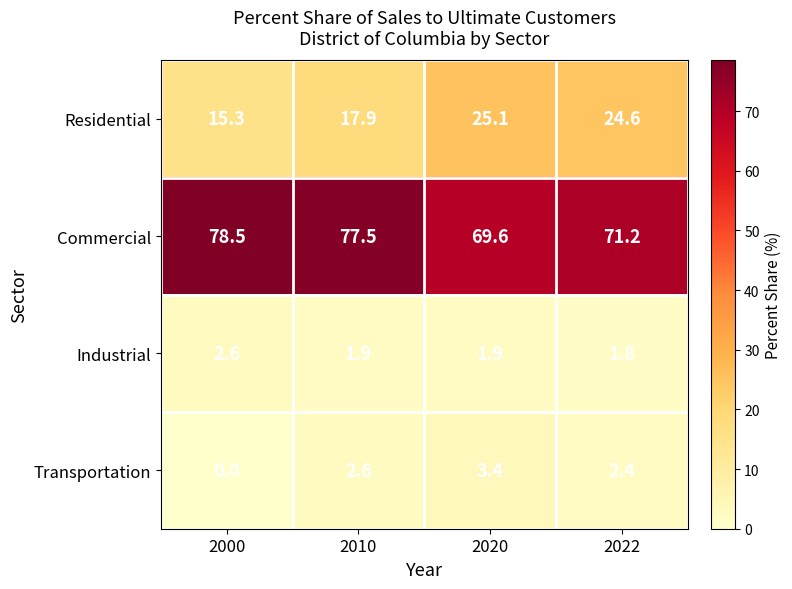

Reading right to left, transcribe all the data shown in this chart.

Residential: 24.6	25.1	17.9	15.3
Commercial: 71.2	69.6	77.5	78.5
Industrial: 1.8	1.9	1.9	2.6
Transportation: 2.4	3.4	2.6	0.0